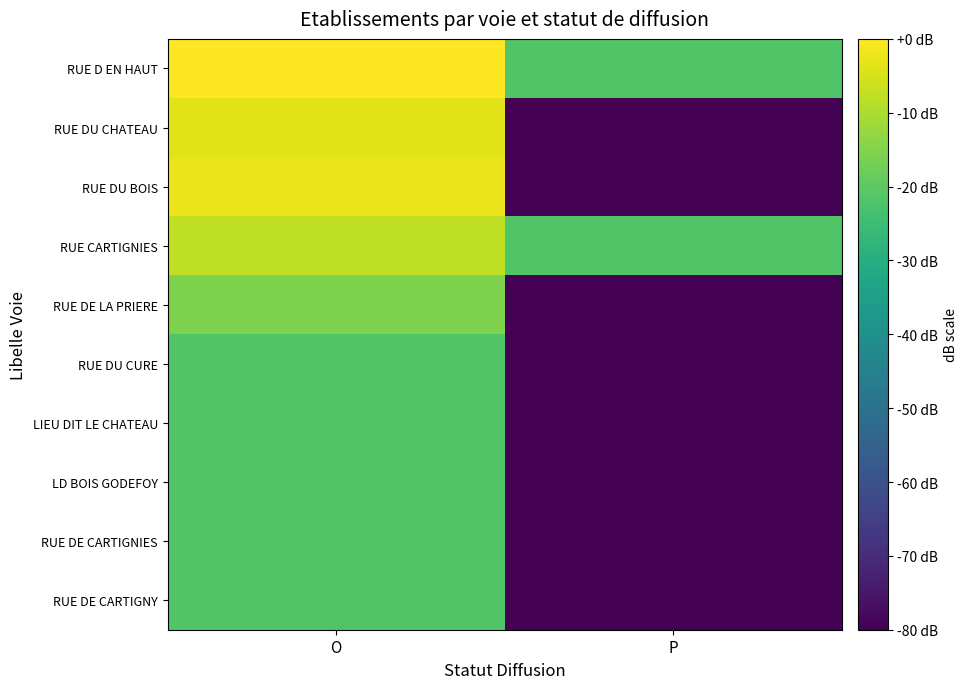

Which category has the lowest value across all series?

P